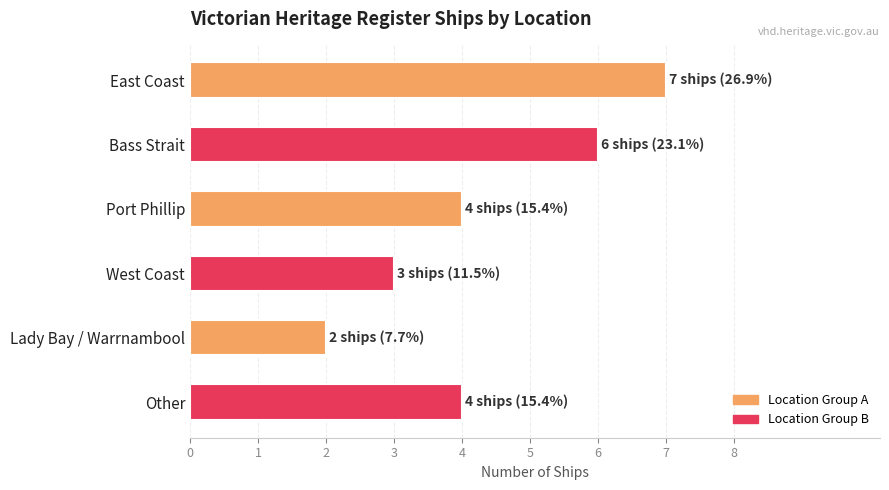

Reading top to bottom, what are all the values shown in this chart?

7	6	4	3	2	4